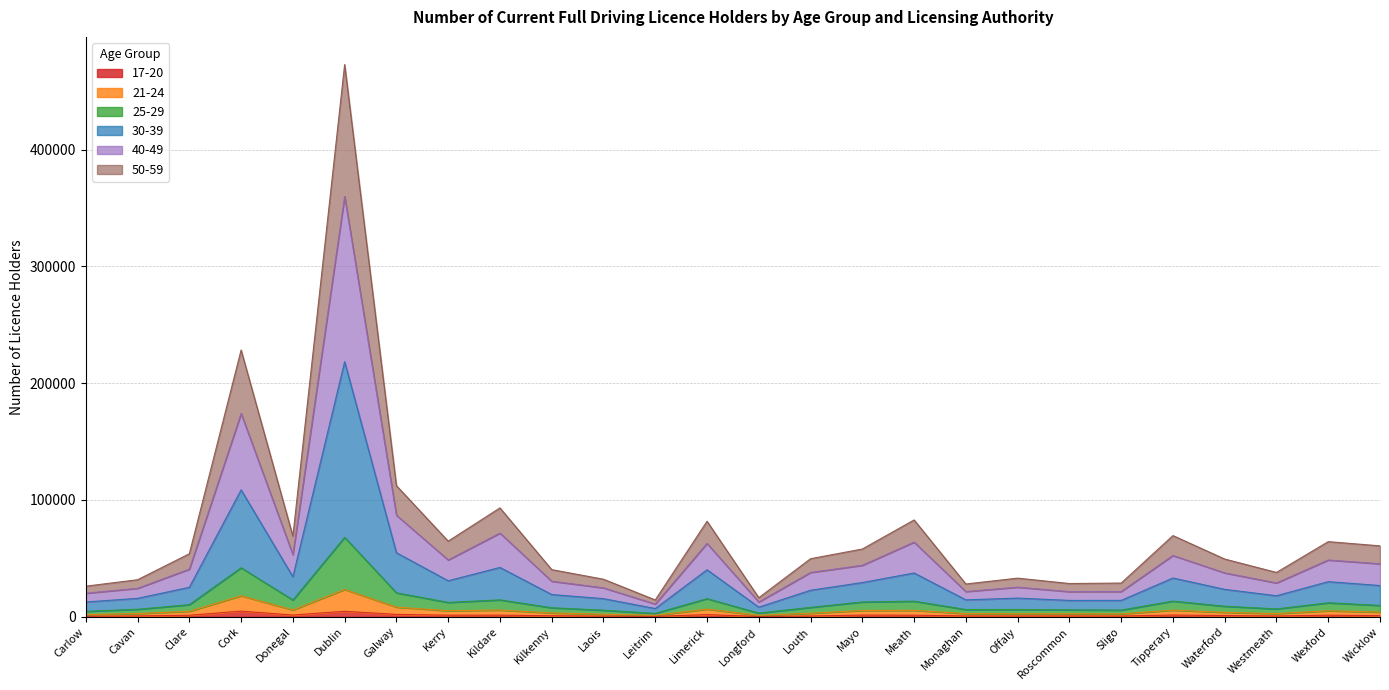

How many interior local valleys does the 25-29 series have?

7